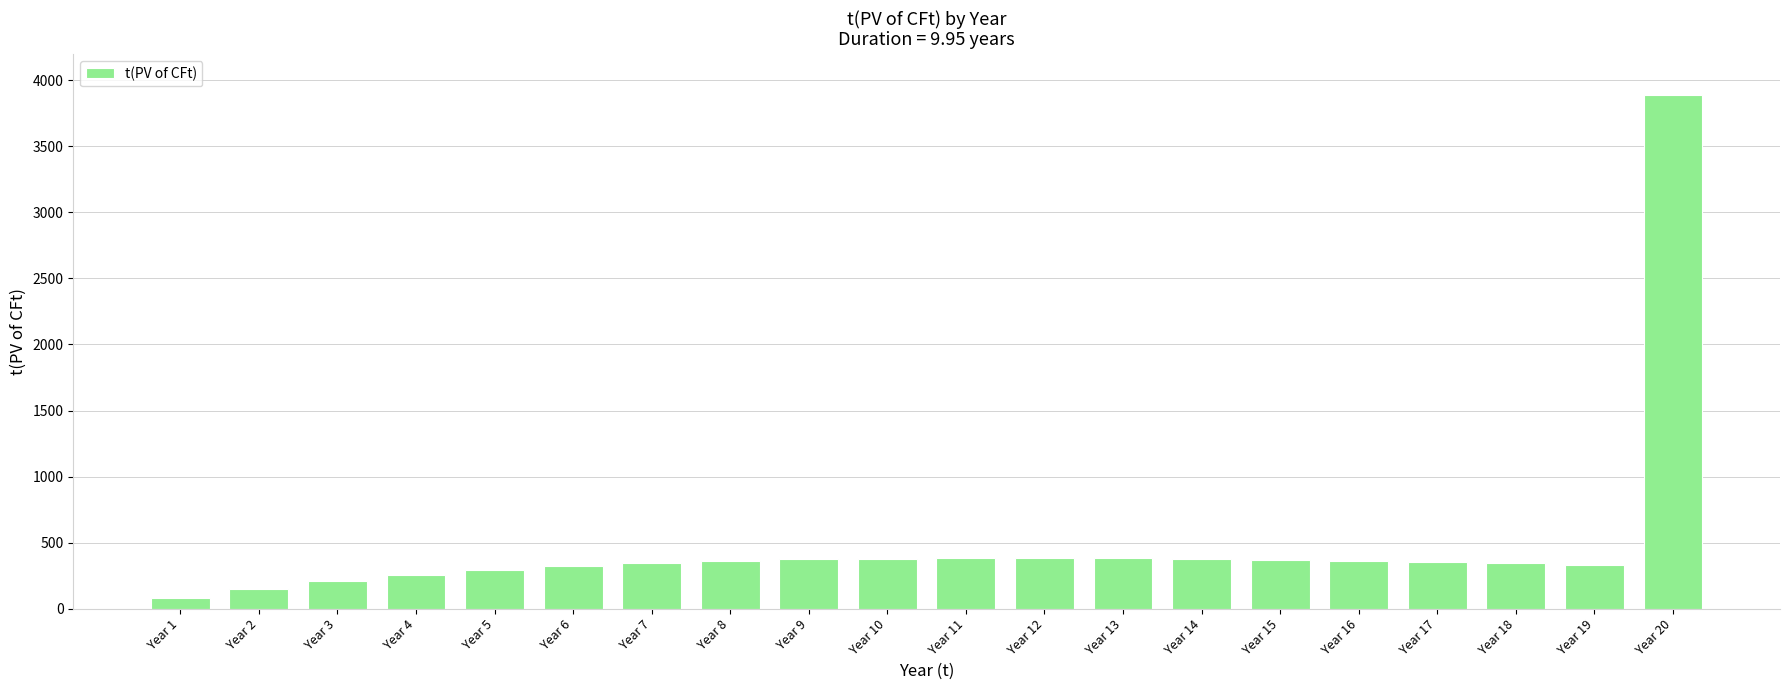

True or false: the data shows 255.0 at Year 4.

True